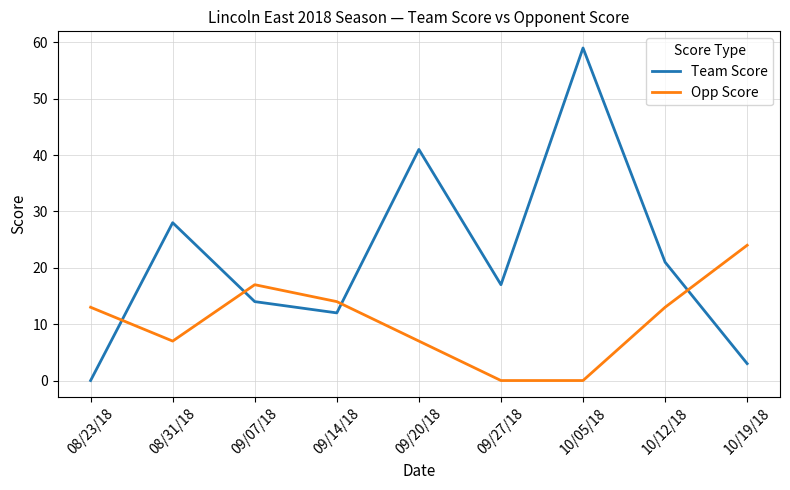

True or false: Team Score has more than 0 interior local peaks.

True